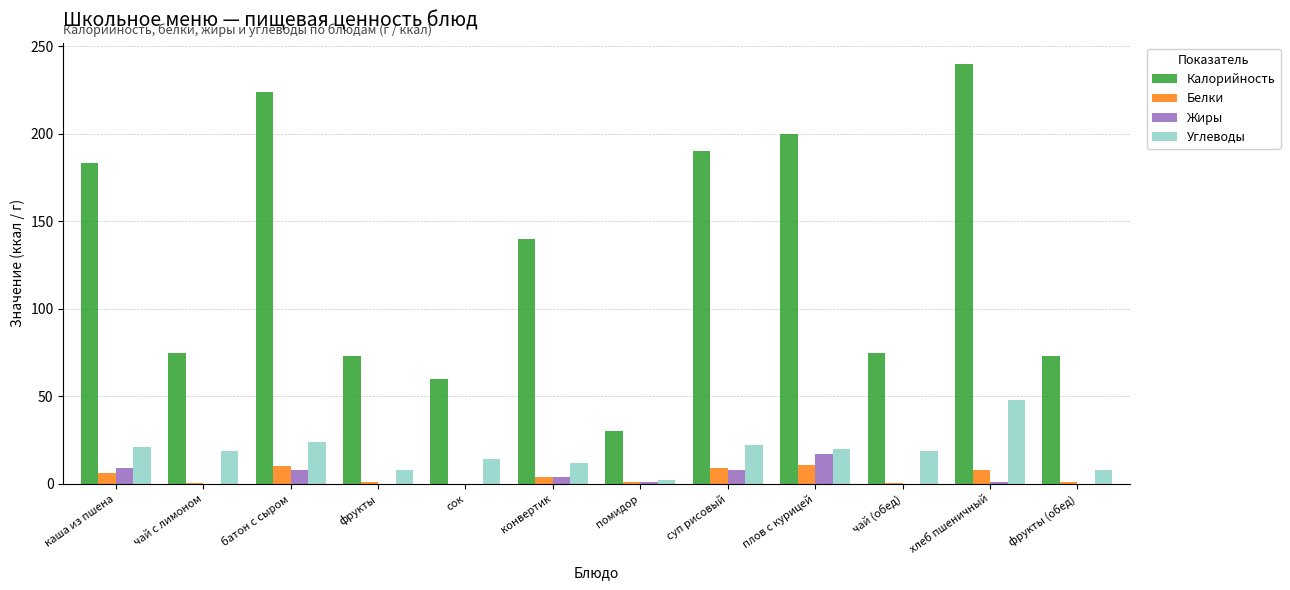

Which series has the largest total across all categories?

Калорийность